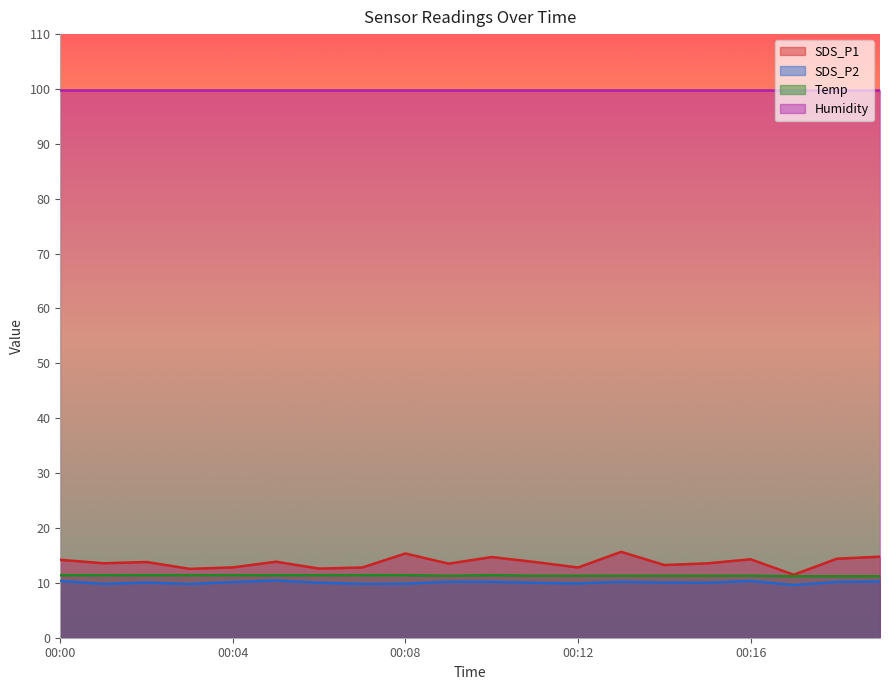

True or false: Humidity has a value of 99.9 at 00:04.

True